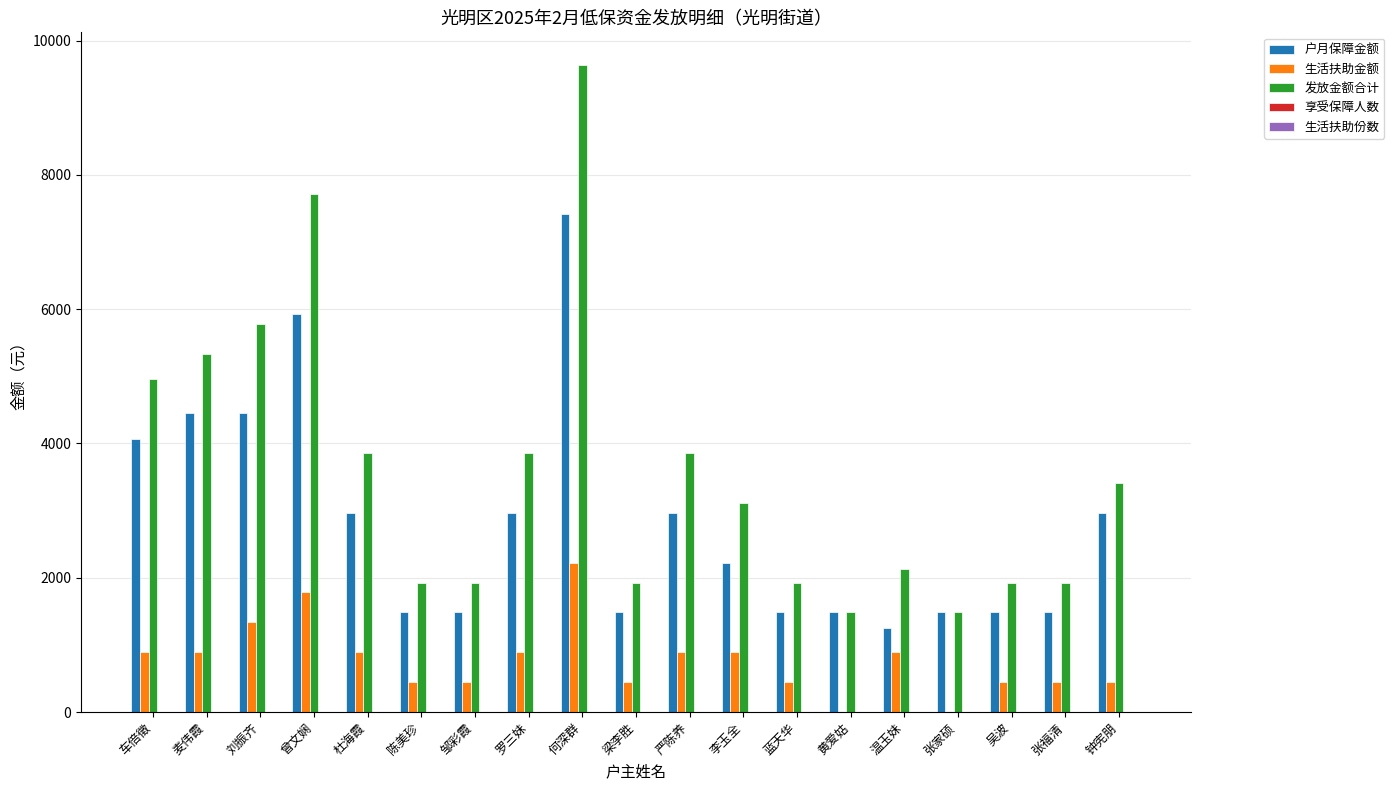

Which category has the highest value across all series?

何深群